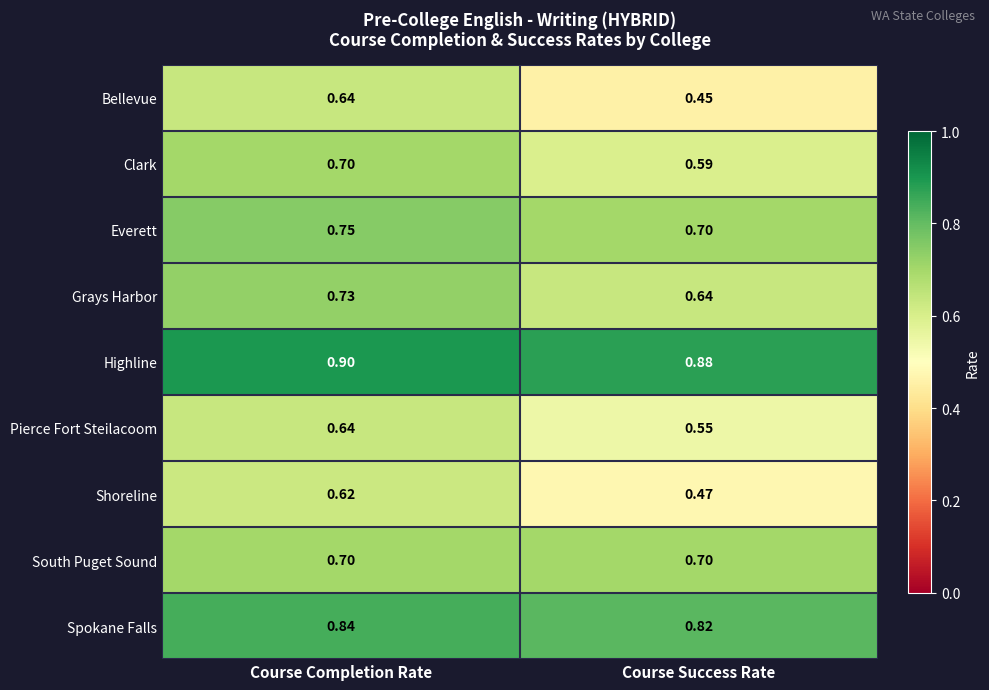

At how many categories does at least one series exceed 0?

2